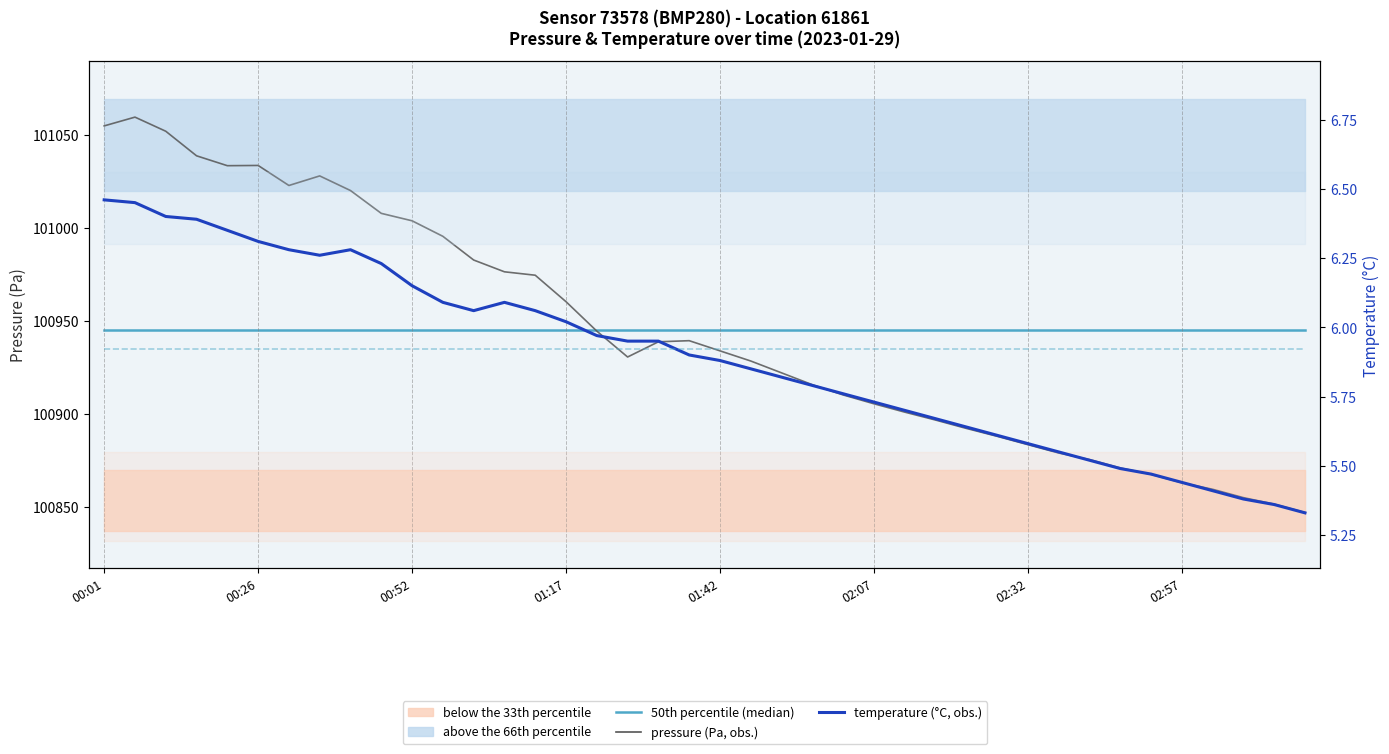

At which label does 50th percentile (median) reach its peak?

00:01